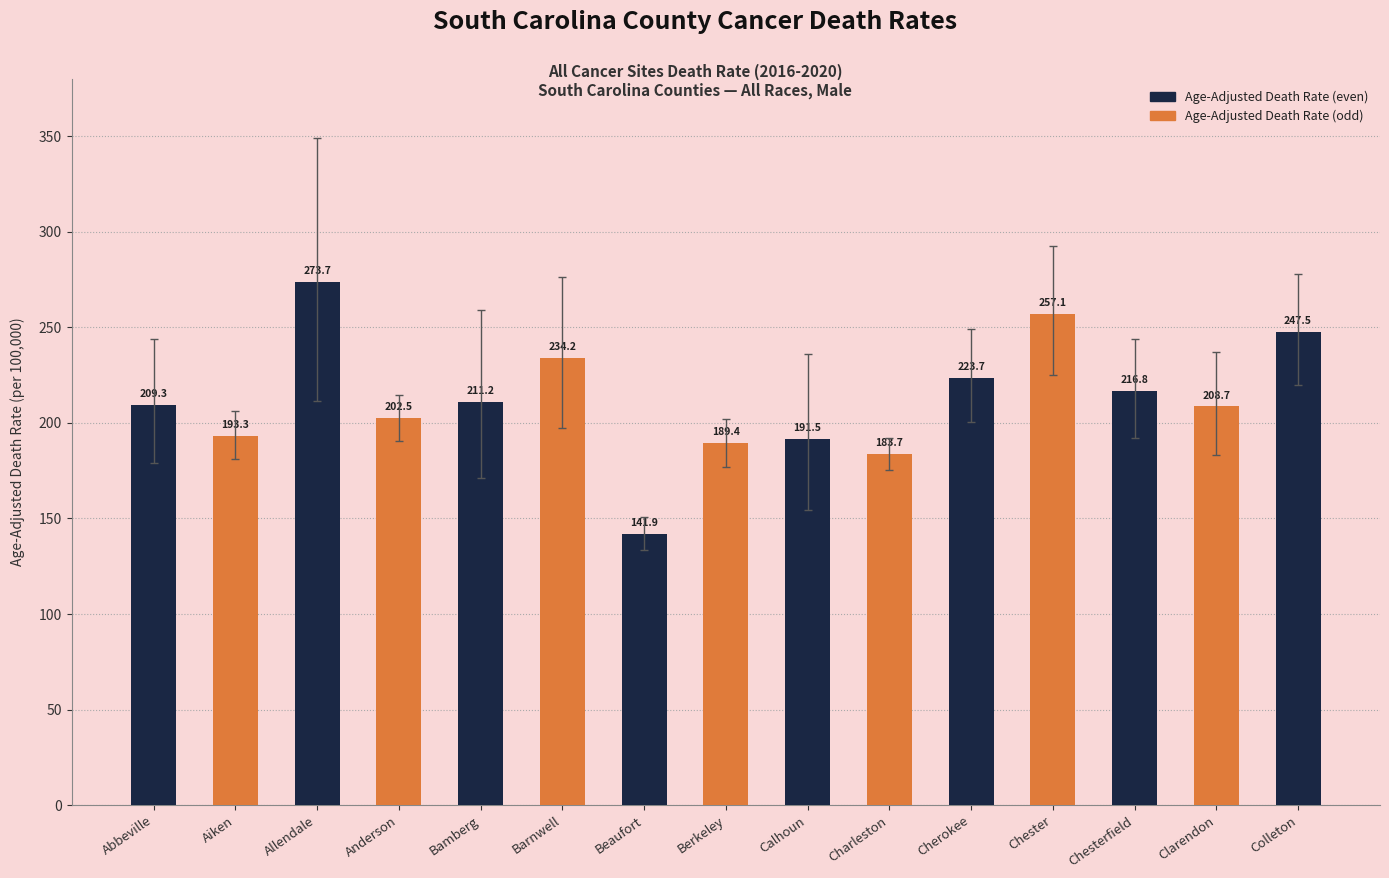

Rank the categories by value from lowest to highest.

Beaufort, Charleston, Berkeley, Calhoun, Aiken, Anderson, Clarendon, Abbeville, Bamberg, Chesterfield, Cherokee, Barnwell, Colleton, Chester, Allendale